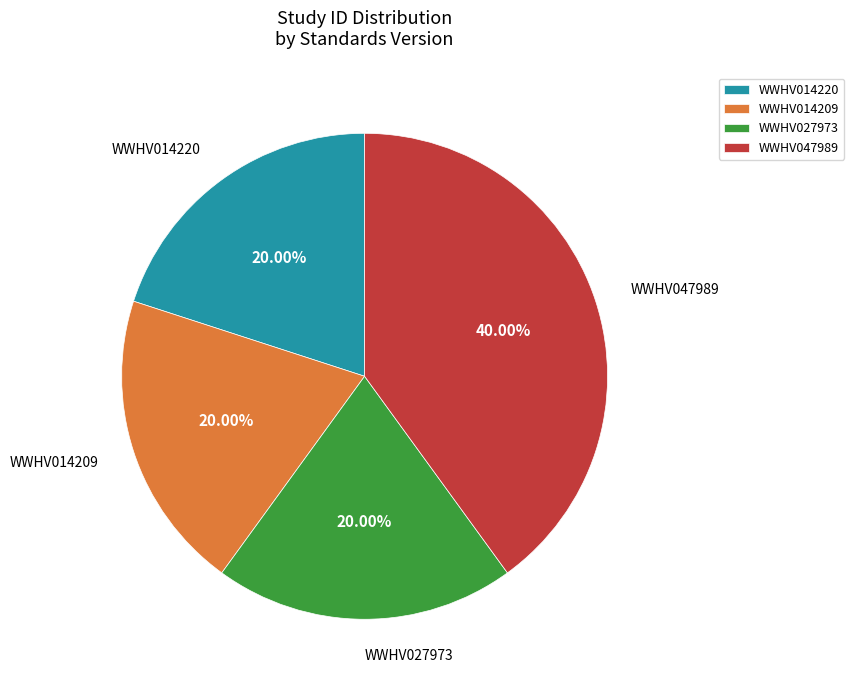

Does any single category account for the majority?

No